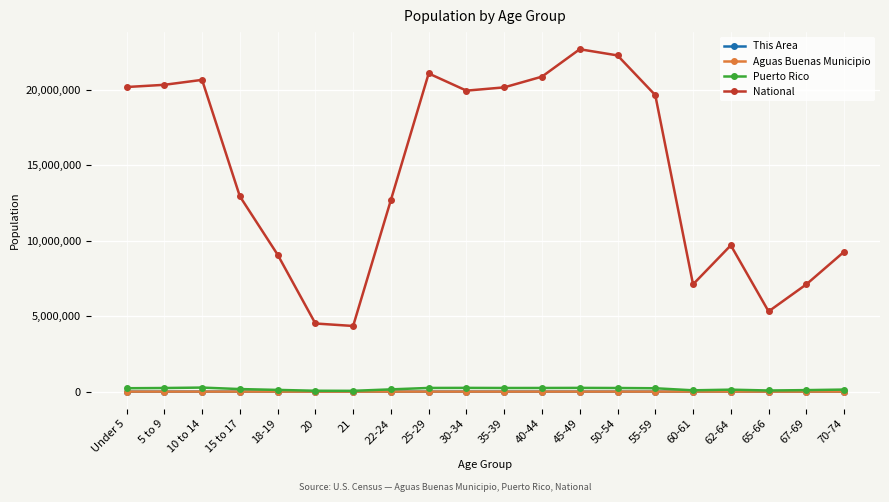

True or false: Puerto Rico has more than 1 points higher than both neighbors.

True